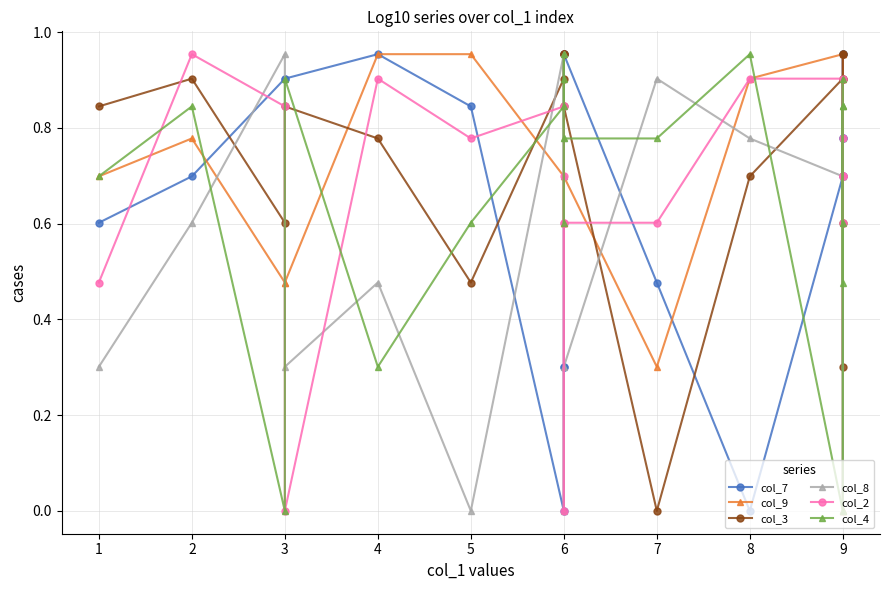

Count the number of categories in the chart.

19